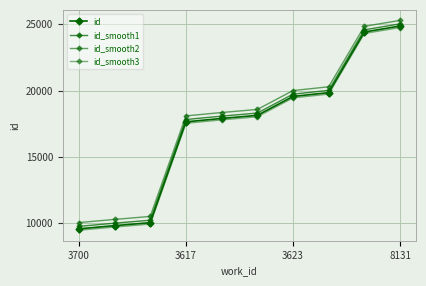

Reading left to right, what are all the values shown in this chart?

id: 9585.0	9825.0	10049.0	17642.0	17897.0	18130.0	19554.0	19841.0	24407.0	24856.0
id_smooth1: 9770.6	10010.3	10233.9	17815.5	18070.2	18302.8	19724.7	20011.2	24570.4	25018.7
id_smooth2: 10056.2	10295.5	10518.9	18089.1	18343.3	18575.6	19995.3	20281.5	24833.8	25281.4
id_smooth3: 9480.2	9720.1	9944.0	17533.2	17788.1	18020.9	19444.2	19731.1	24294.8	24743.6